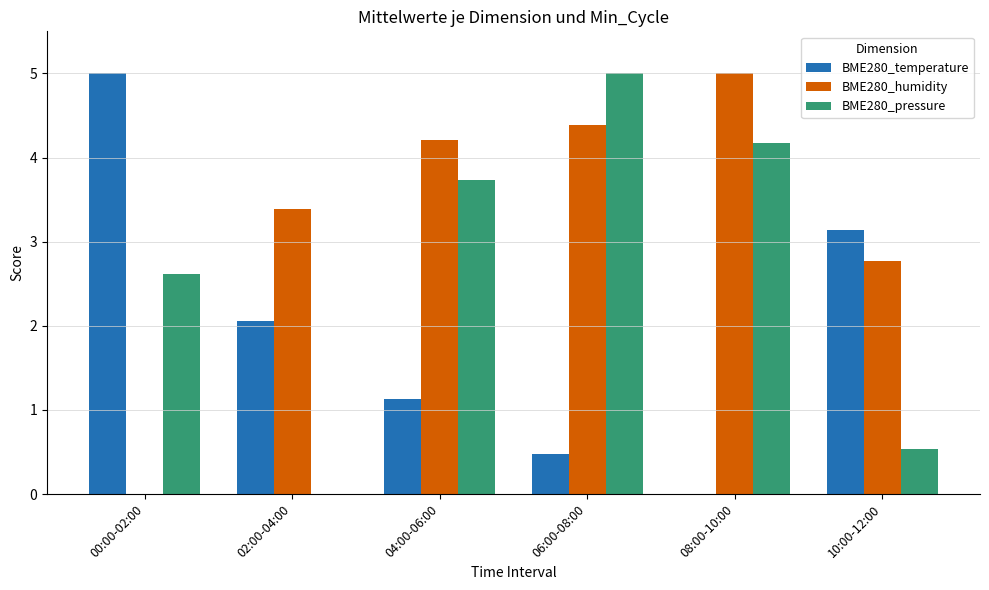

How many groups of bars are there?

6